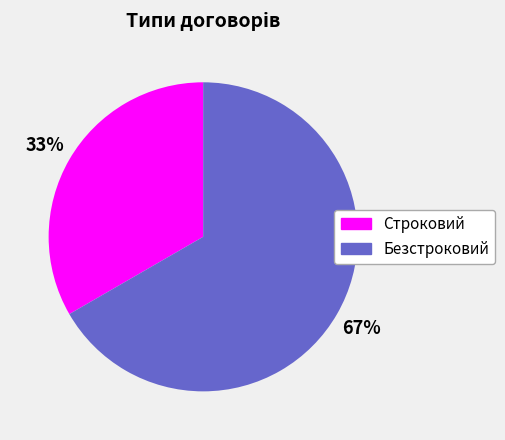

To the nearest percent, what is the combined percentage of Безстроковий and Строковий?

100%